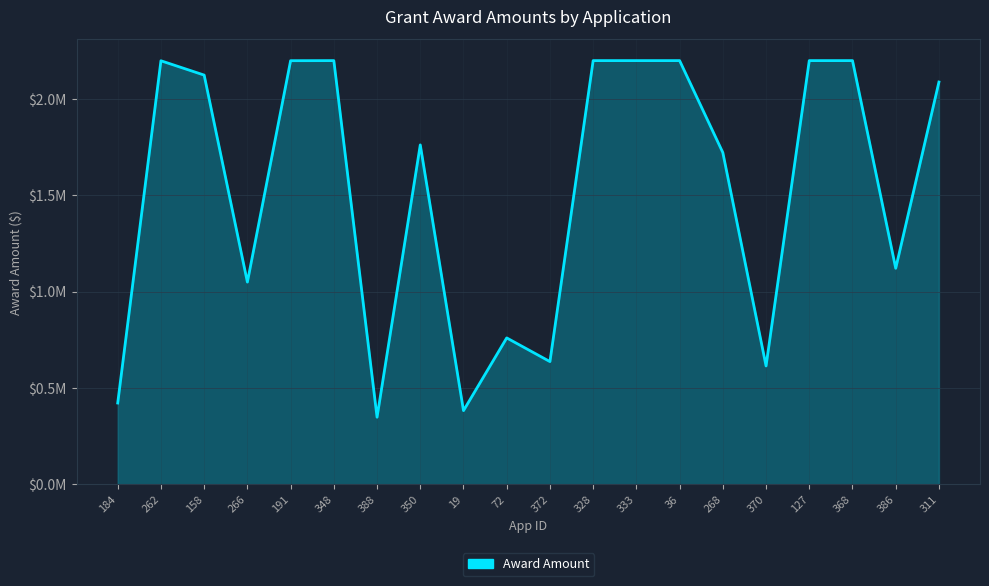

At which label does the data first exceed 2088803?

262